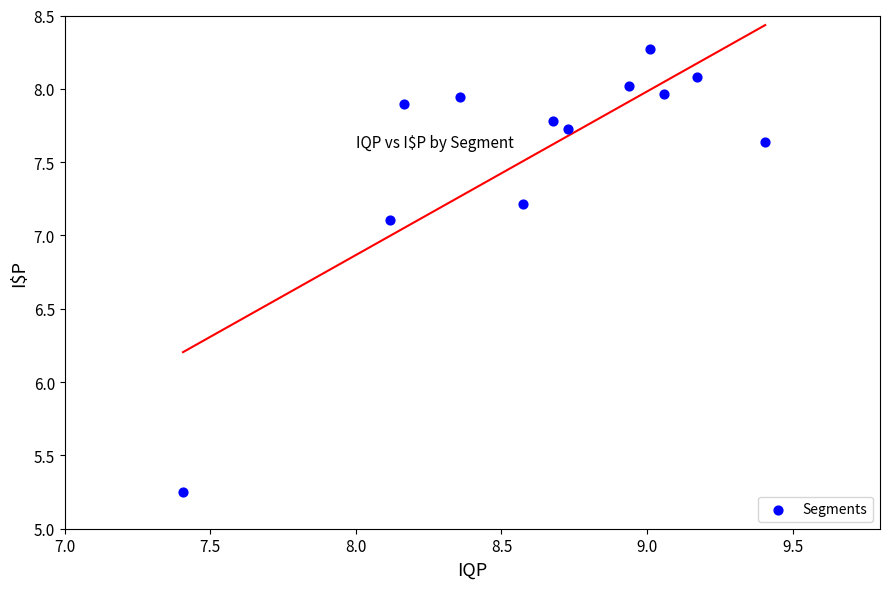

What is the range of Y values (max minus min)?

3.0